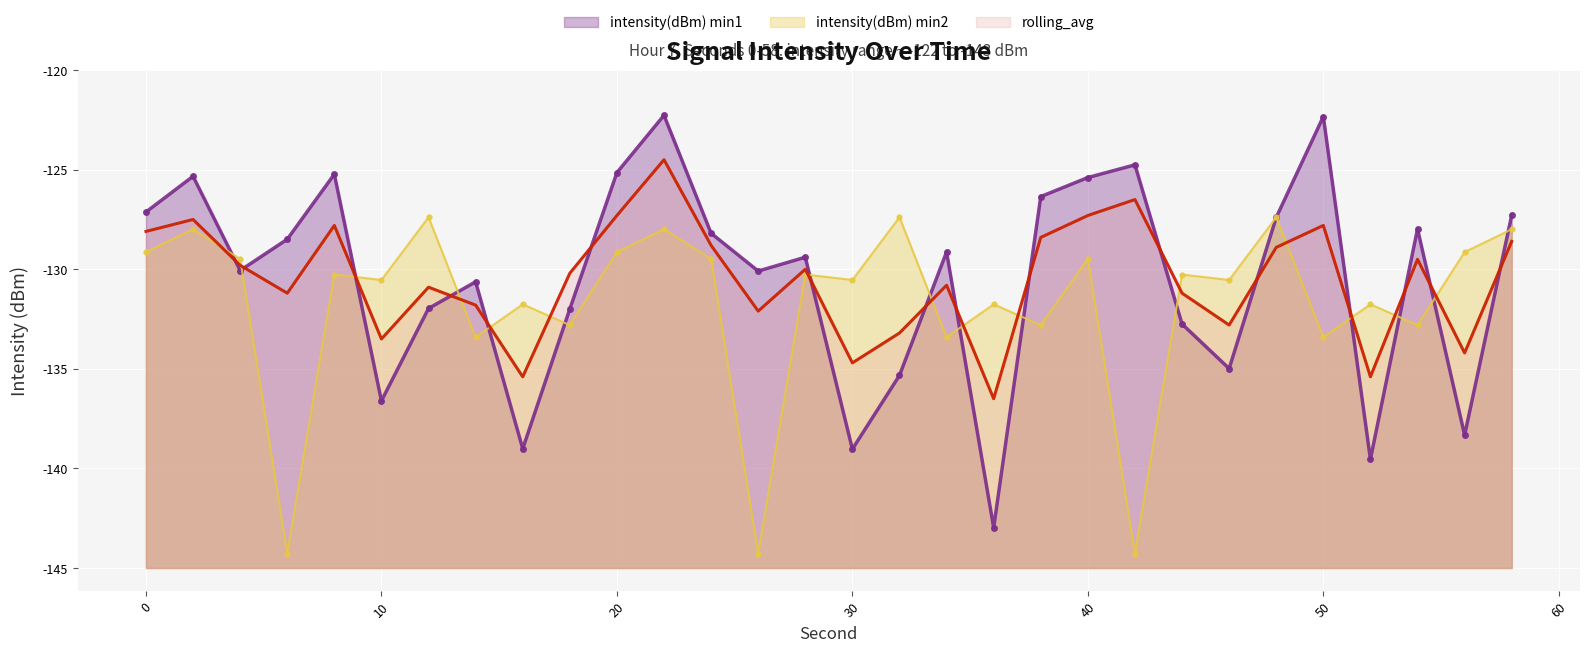

Is it true that intensity(dBm) min2 equals 11.6 at 50?

True